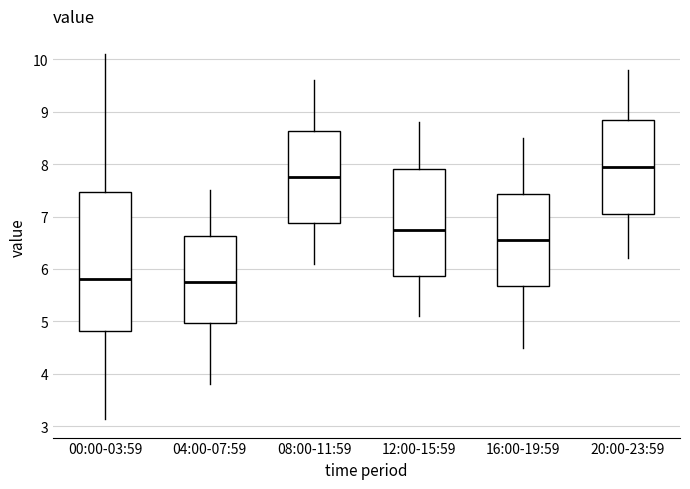

Comparing the boxes themselves (not the whiskers), which one is the tallest?

00:00-03:59